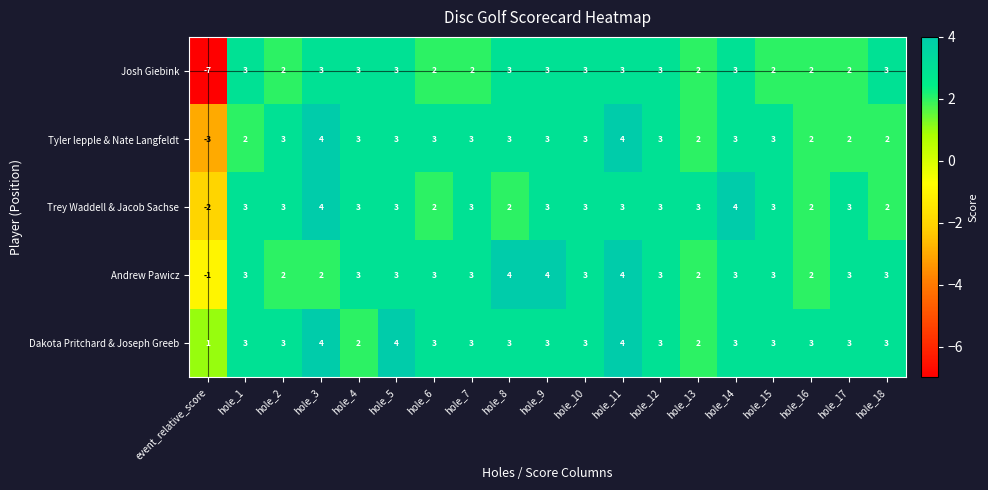

How many positive values does the Andrew Pawicz series have?

18